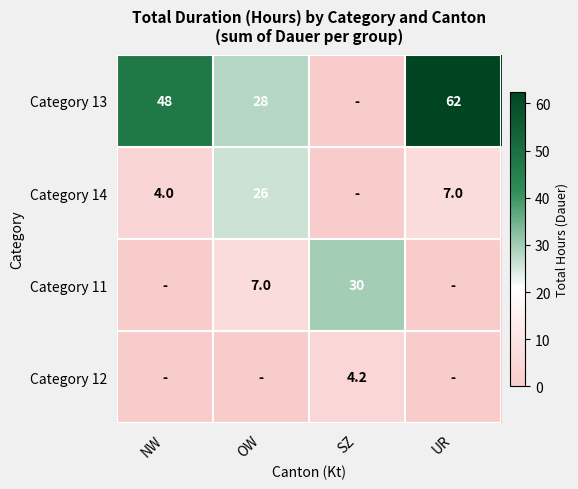

Is the value of Category 14 at NW greater than the value of Category 12 at SZ?

No